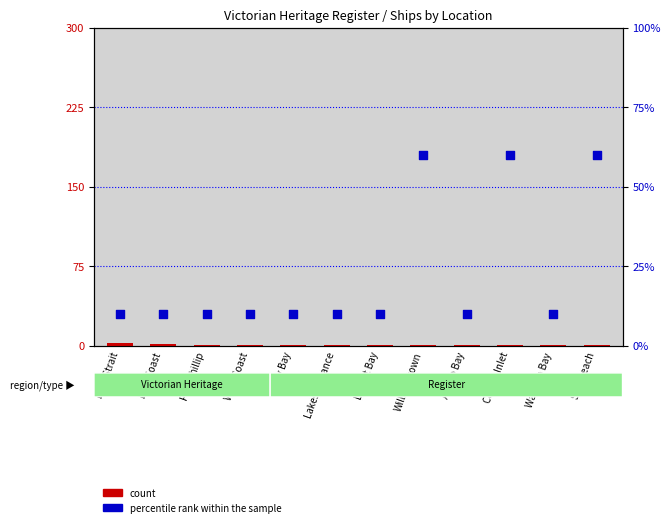

Which series reaches the minimum Y coordinate?

count